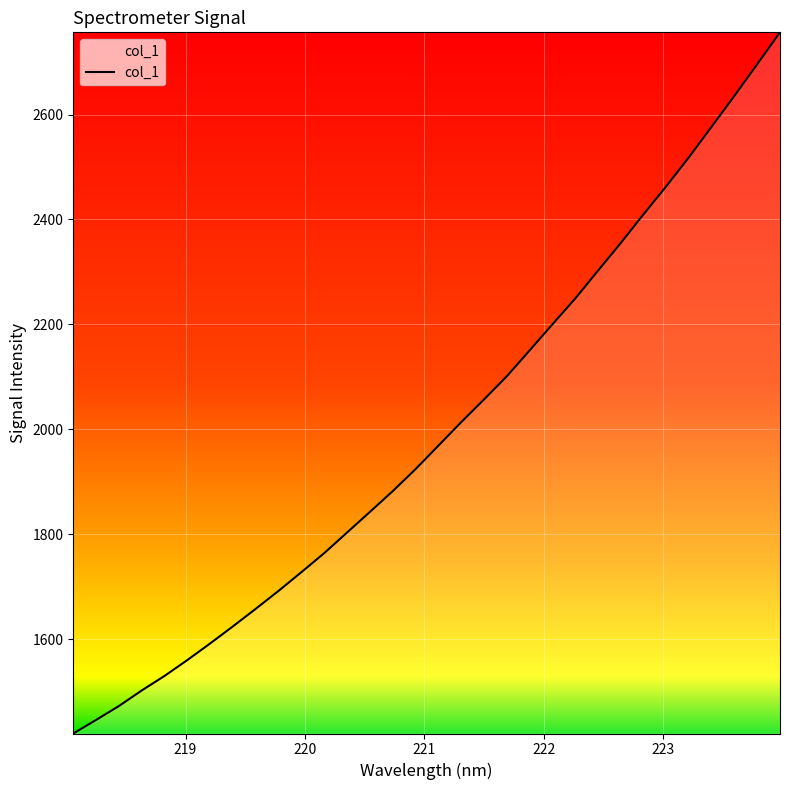

What is the greatest value displayed?

2756.7